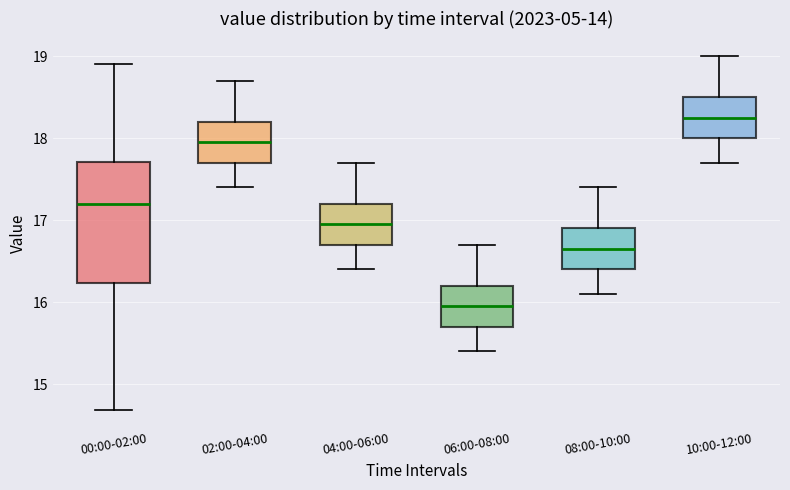

Which box has the lowest median line?

06:00-08:00